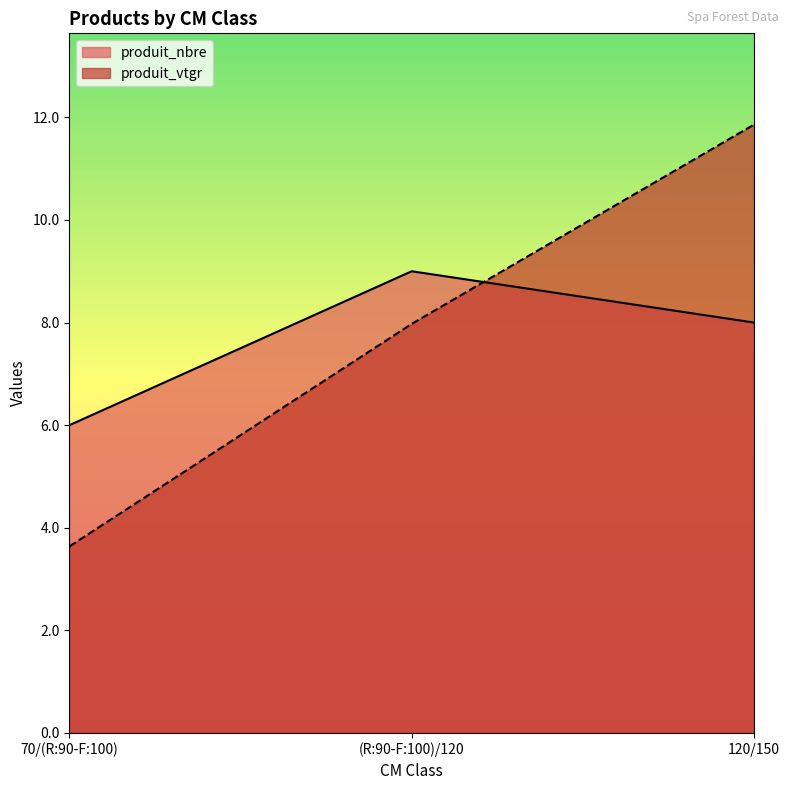

At which label does produit_nbre reach its minimum?

70/(R:90-F:100)